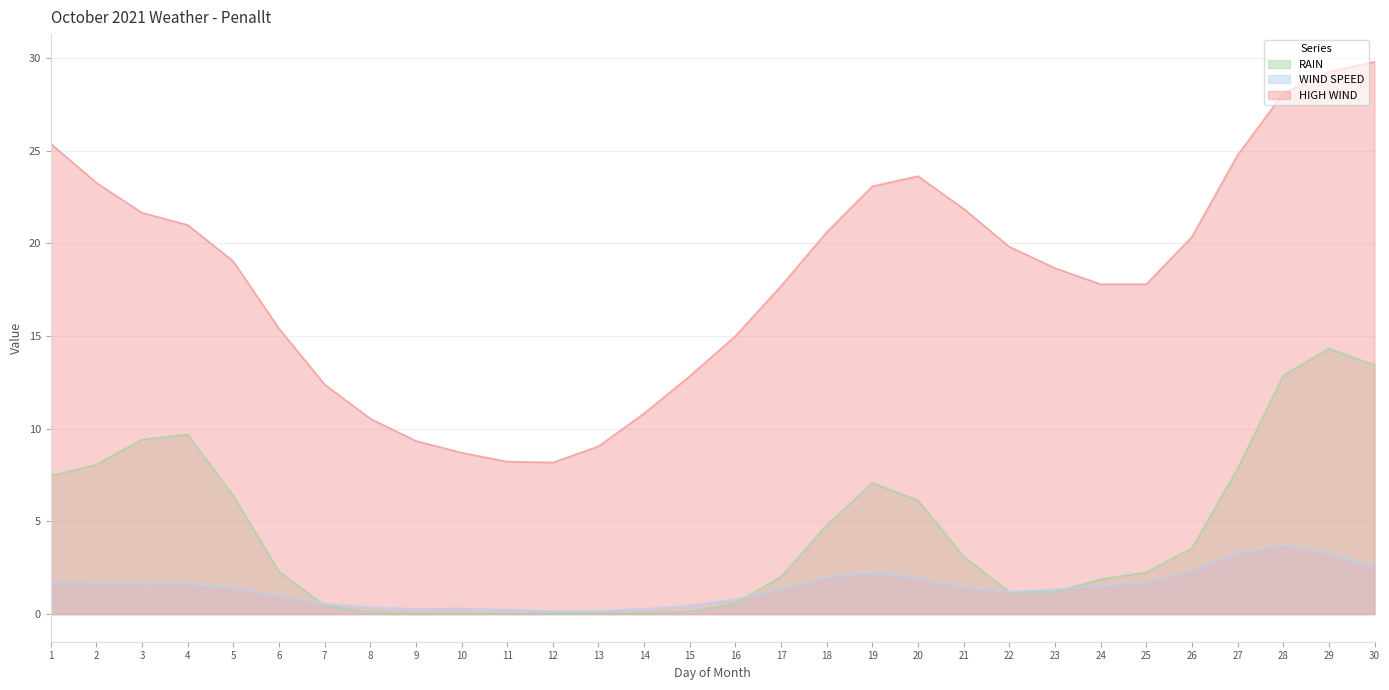

At which category does WIND SPEED reach its first local peak?

2